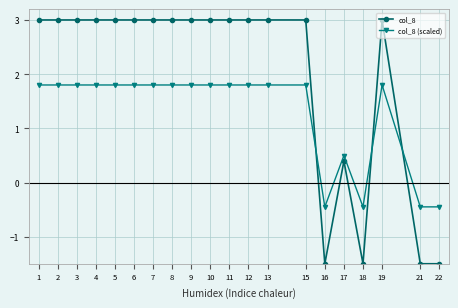

What are all the series names shown in the legend?

col_8, col_8 (scaled)